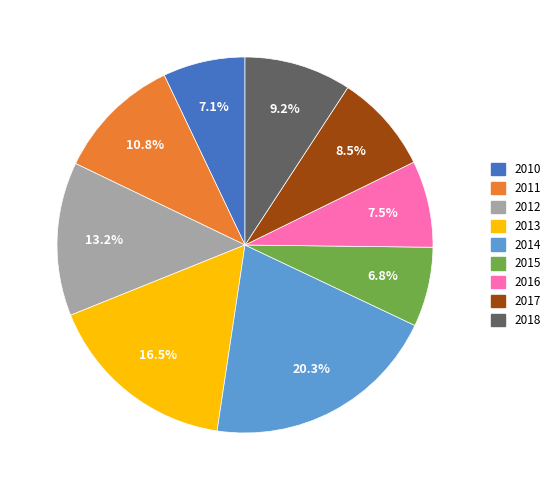

What is the ratio of the value at 2016 to the value at 2015?

1.1